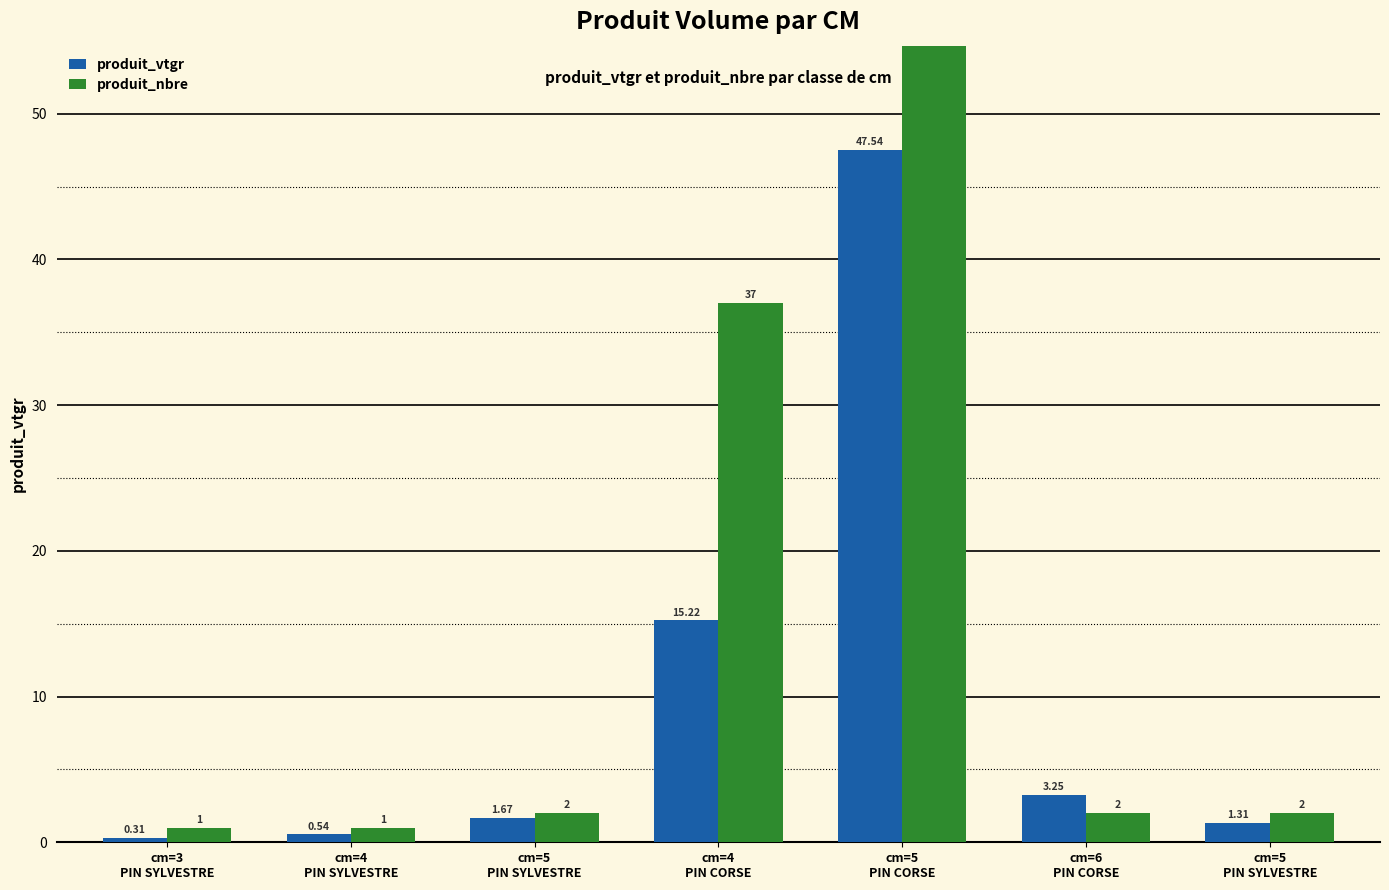

Which category has the highest value across all series?

cm=5
PIN CORSE